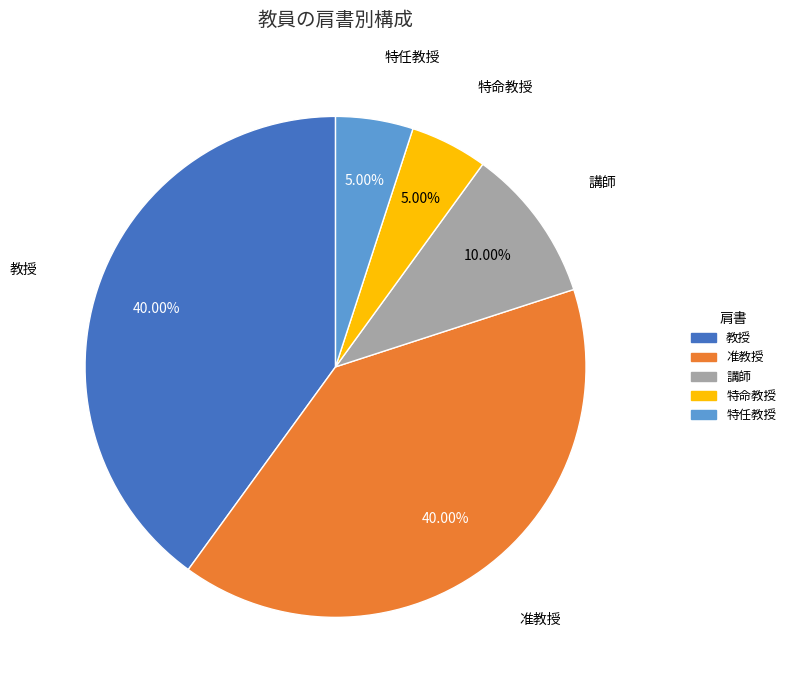

Which has a higher value, 准教授 or 特任教授?

准教授